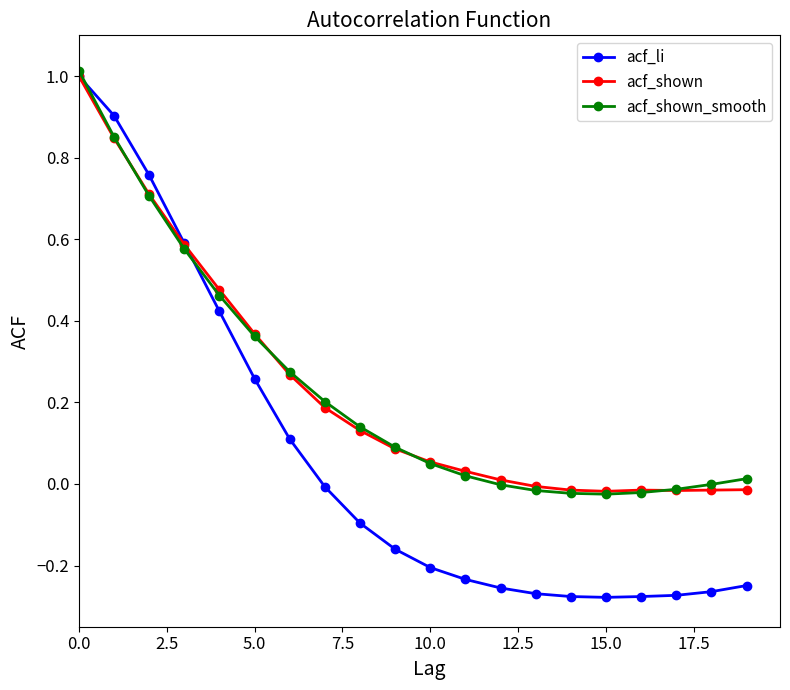

Which series has the widest spread of values?

acf_li